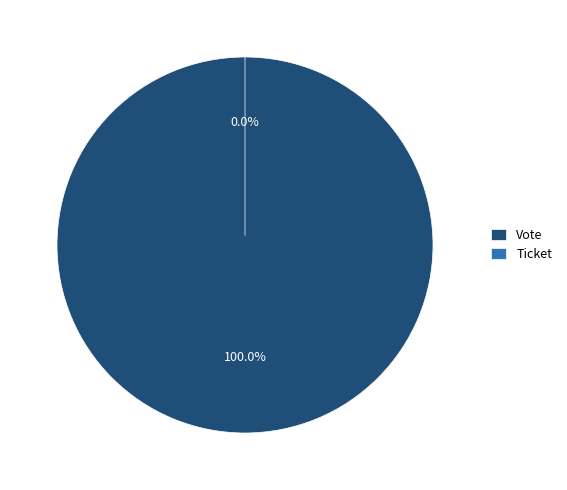

What percentage do Ticket and Vote together represent?

100.0%